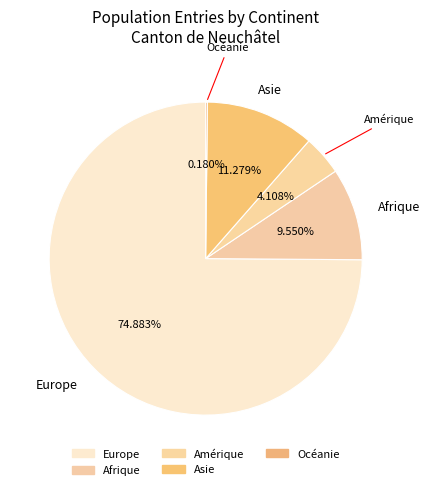

Is there a majority slice in this chart?

Yes